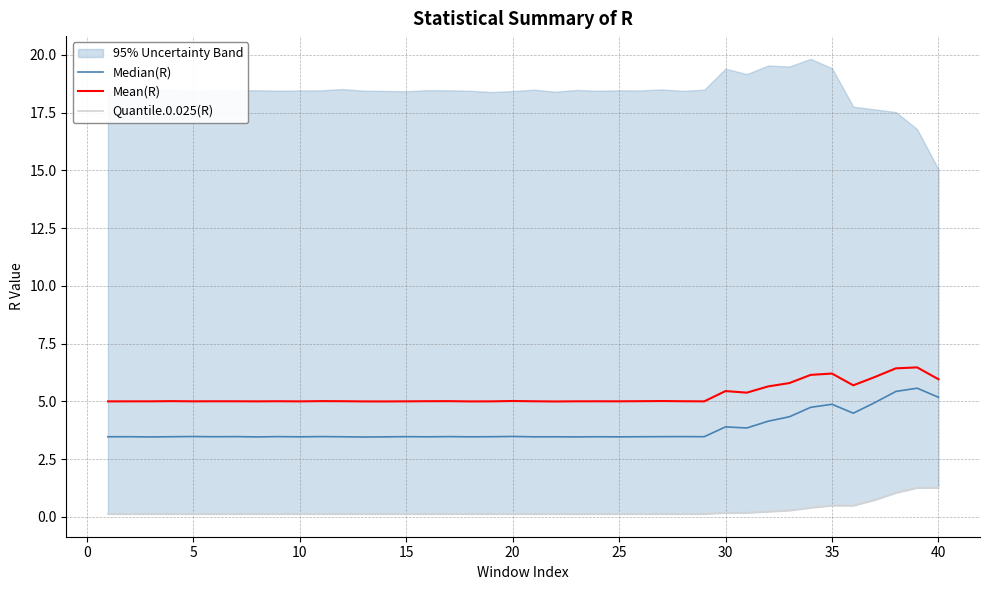

What is the lowest value of the Mean(R) series?

5.0